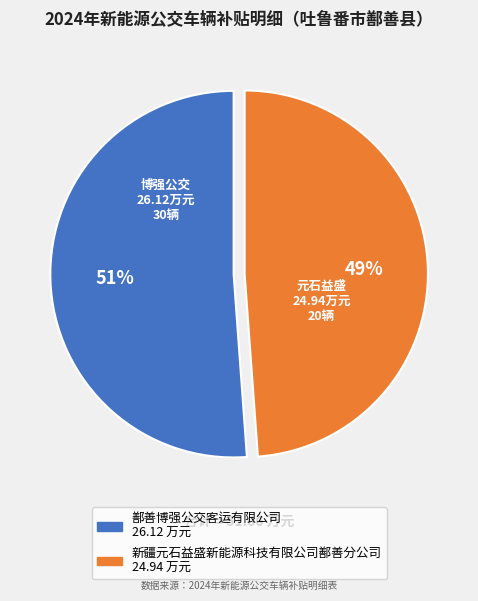

Which slice is the largest?

鄯善博强公交客运有限公司